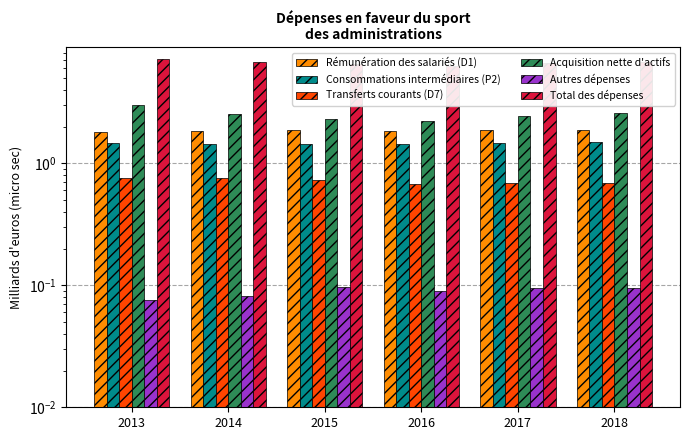

What is the spread (max minus min) of values at 2014?

6.6